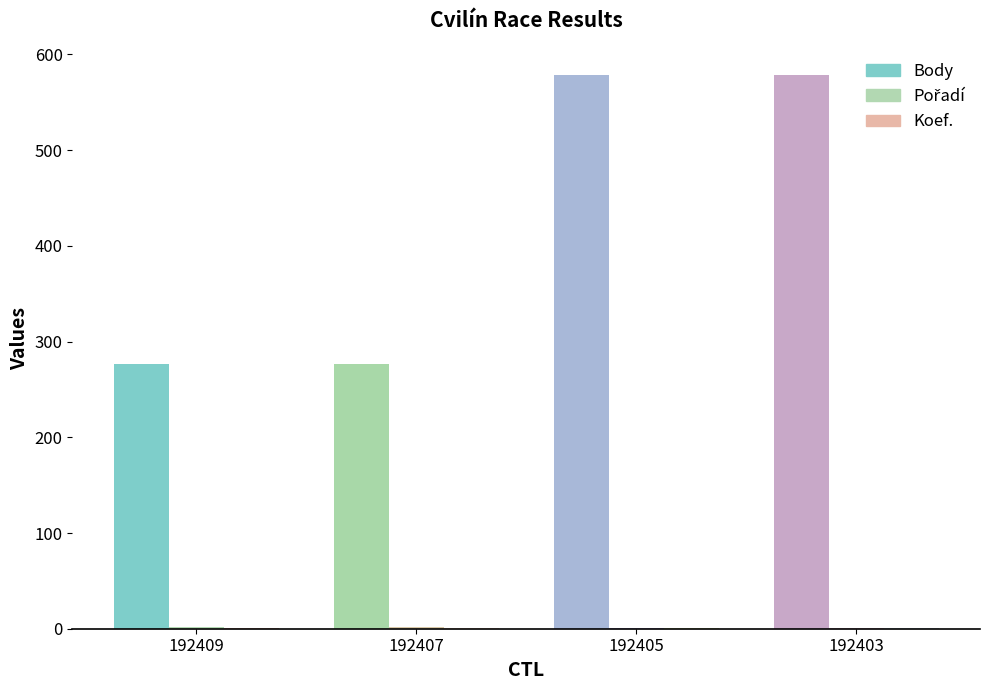

Which series changed the most between 192407 and 192405?

Body